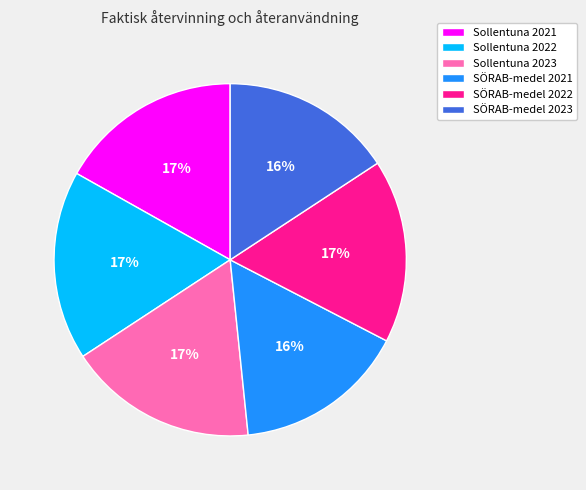

To the nearest percent, what is the combined percentage of SÖRAB-medel 2022 and Sollentuna 2023?

34%